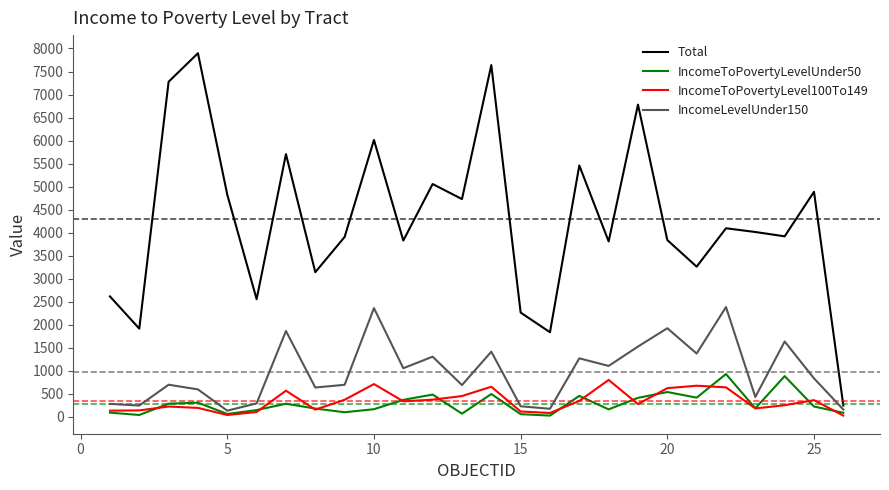

Does the chart have visible grid lines?

No